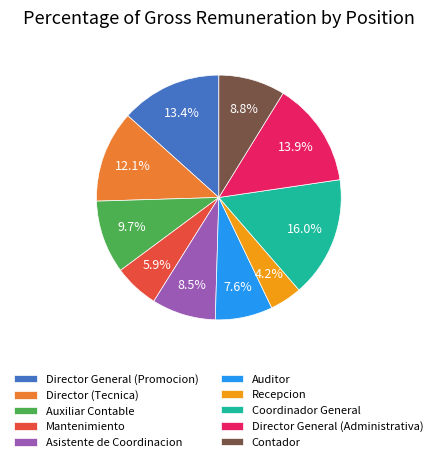

How many slices are in this pie chart?

10